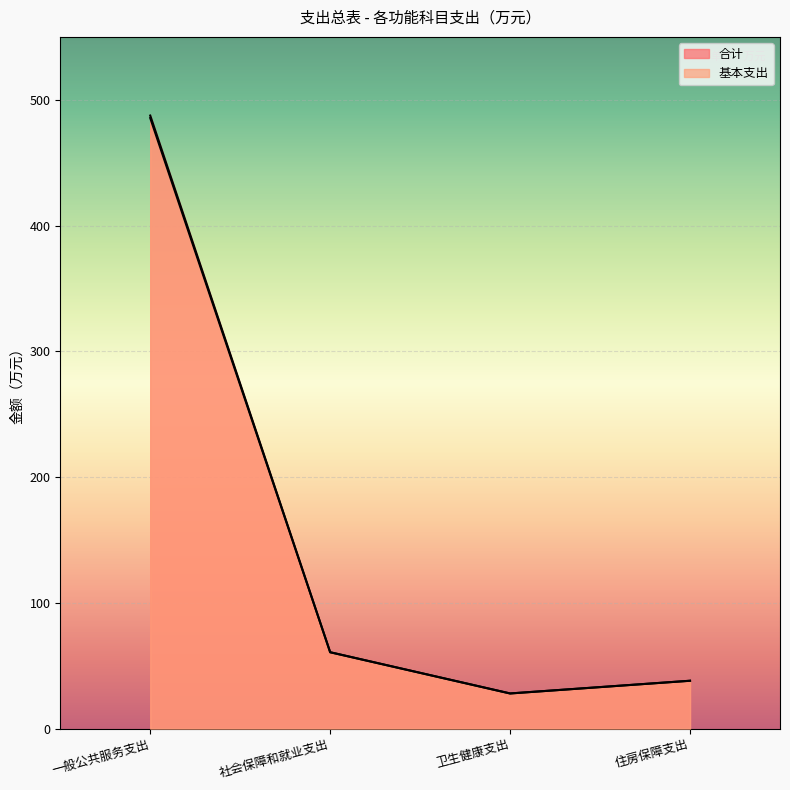

True or false: 合计 has a value of 27.9 at 卫生健康支出.

True